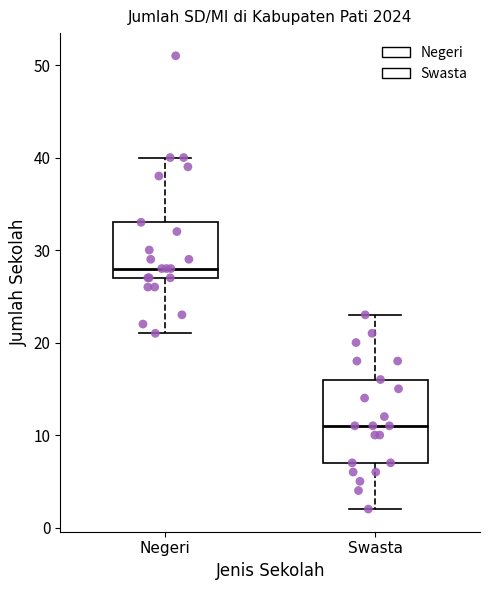

Reading left to right, transcribe this box plot: for each box, give where its median line is, the range the box spans, and where its two whiskers end, as read against the y-axis. The values are not printed on the chart, so give them approximately, as read against the axis.

Negeri: median 28, box 27 to 33, whiskers 21 to 40
Swasta: median 11, box 7 to 16, whiskers 2 to 23